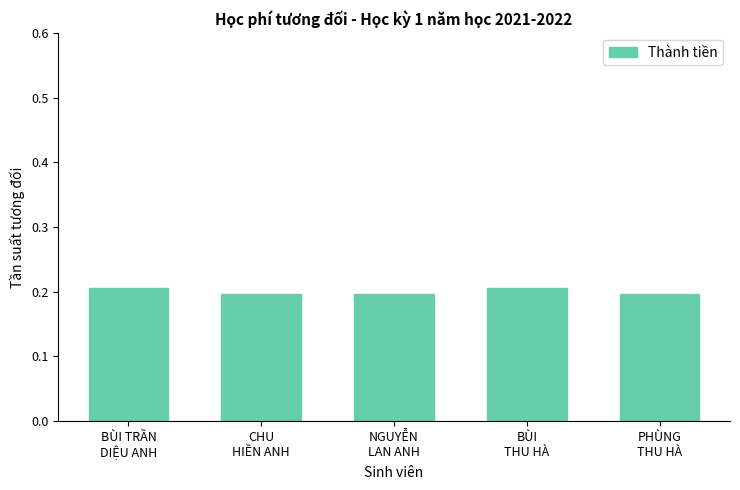

How many values are between 0 and 1?

5